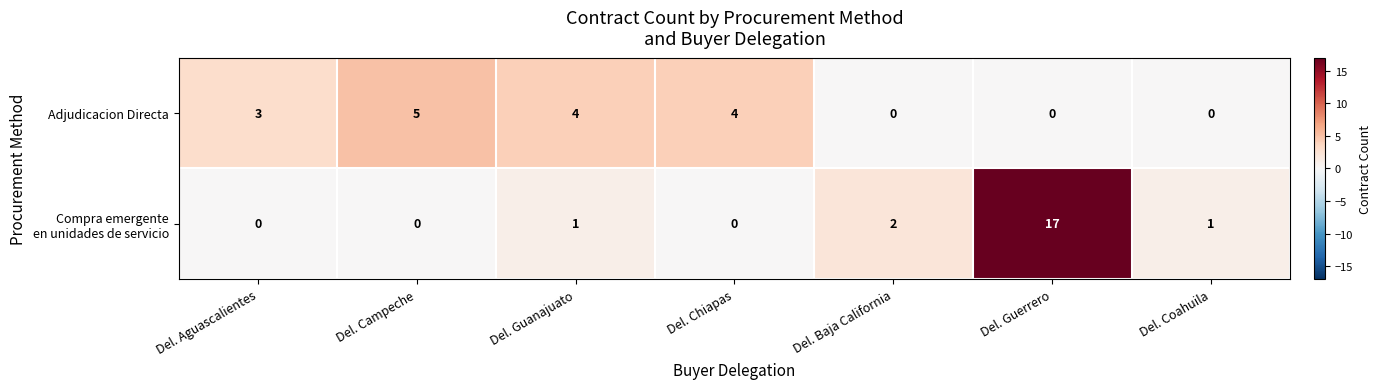

Is it true that Adjudicacion Directa equals 0 at Del. Guerrero?

True